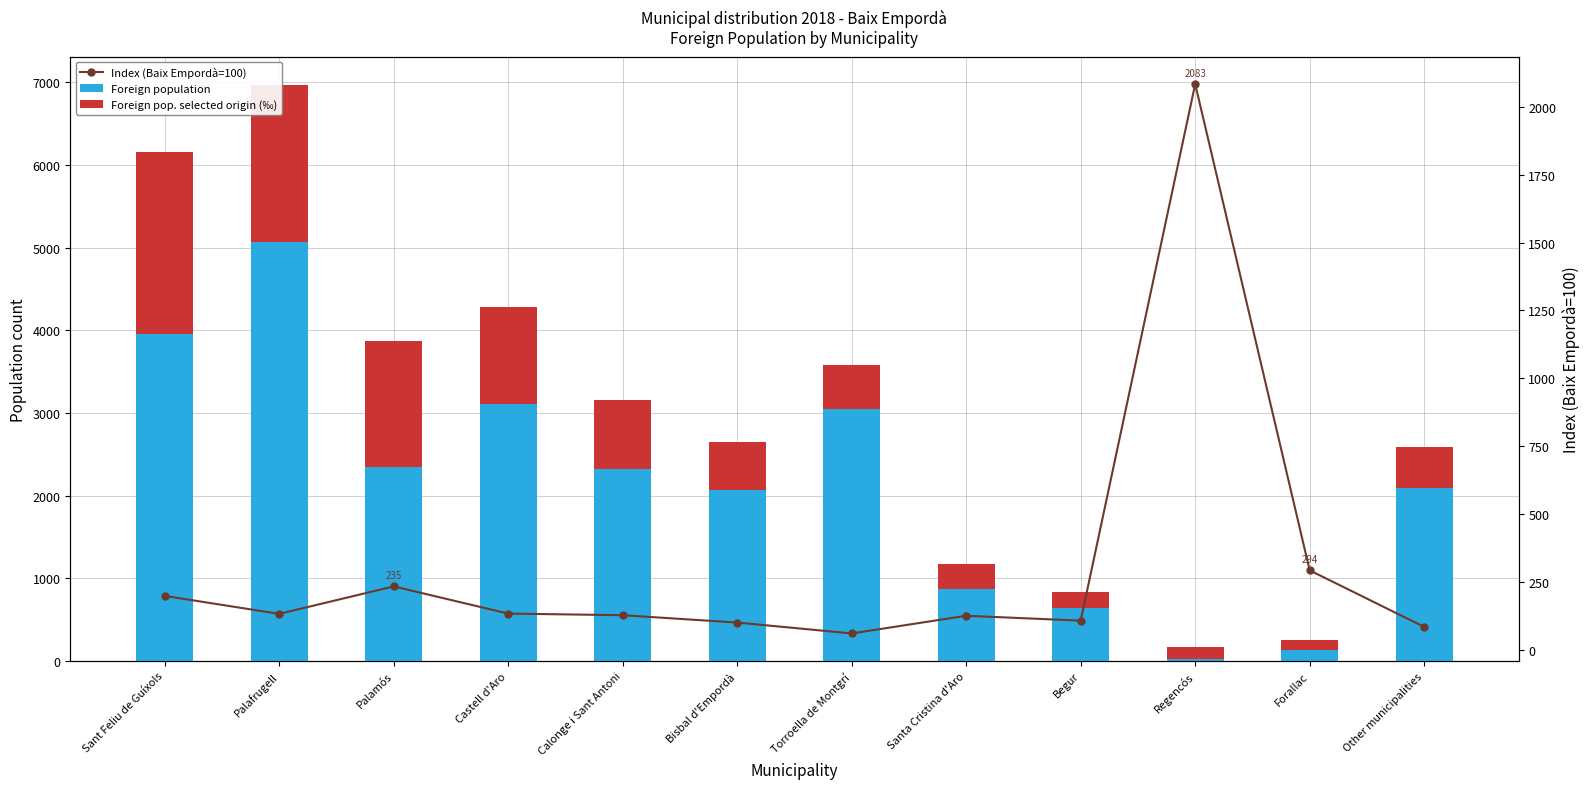

How many data points in Index (Baix Empordà=100) are less than 134?

6